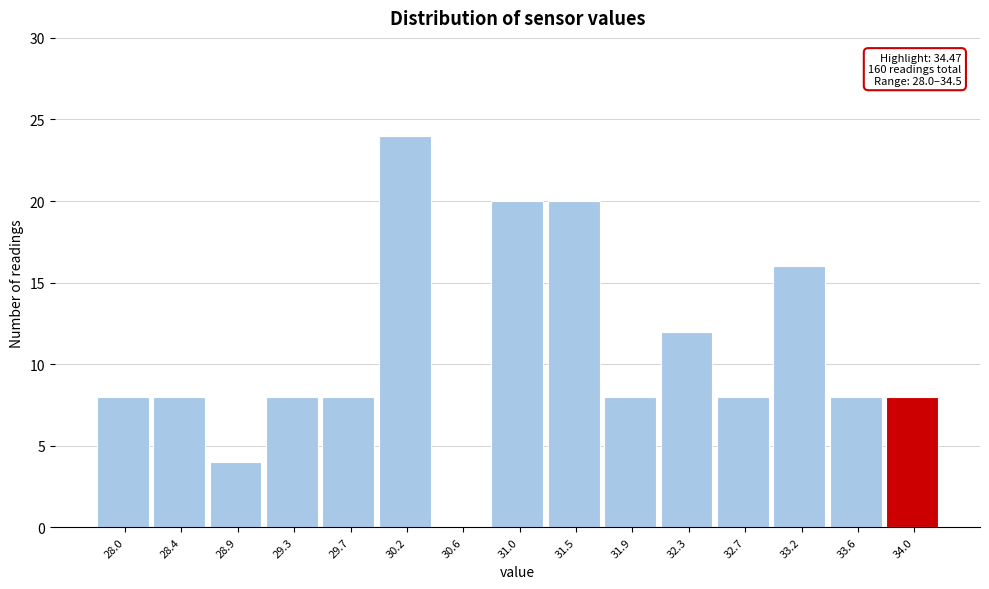

Reading right to left, what are all the values shown in this chart?

34.0=8	33.6=8	33.2=16	32.7=8	32.3=12	31.9=8	31.5=20	31.0=20	30.6=0	30.2=24	29.7=8	29.3=8	28.9=4	28.4=8	28.0=8